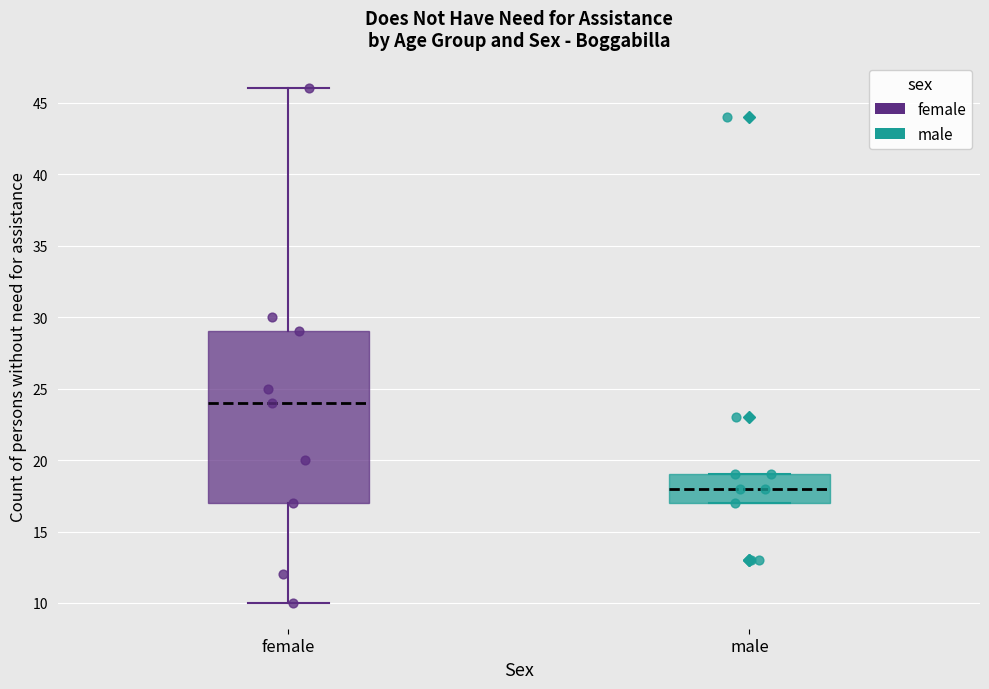

Reading left to right, transcribe this box plot: for each box, give where its median line is, the range the box spans, and where its two whiskers end, as read against the y-axis. The values are not printed on the chart, so give them approximately, as read against the axis.

female: median 24, box 17 to 29, whiskers 10 to 46
male: median 18, box 17 to 19, whiskers 17 to 19